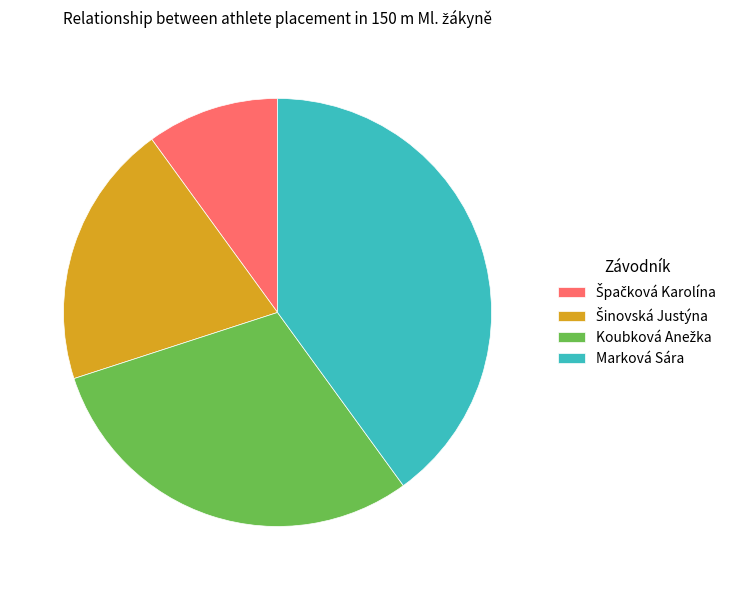

Is it true that Marková Sára is 51% of the pie?

False